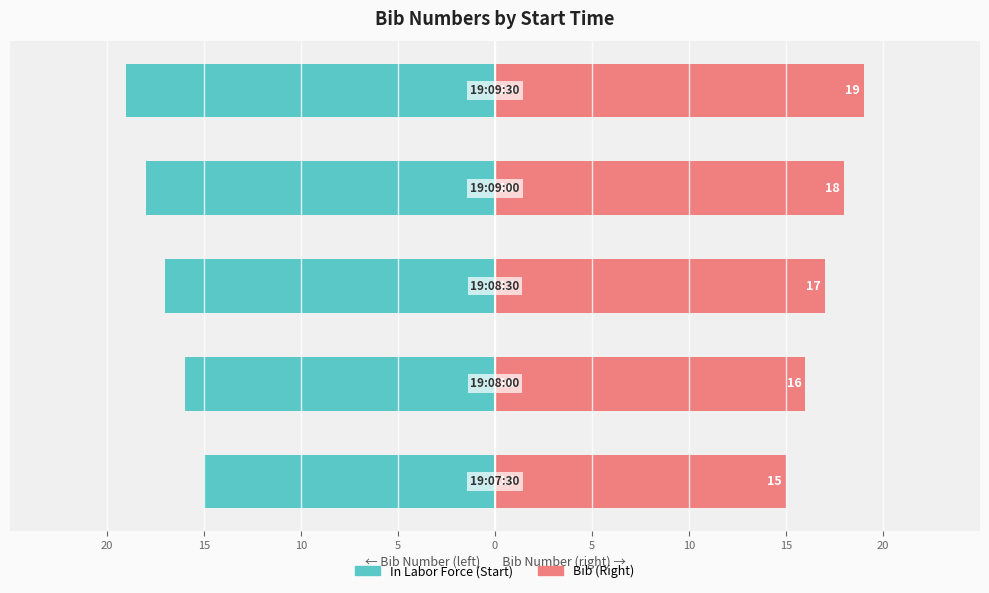

What is the greatest value displayed?

19